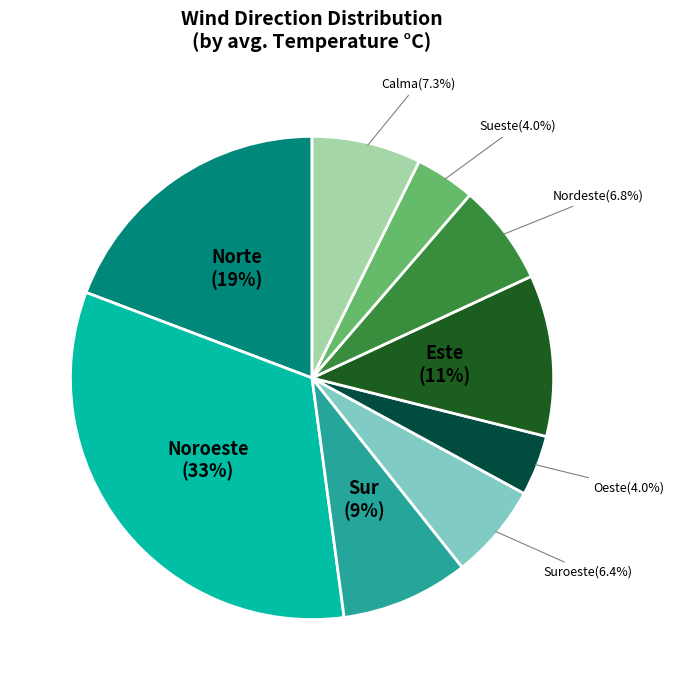

The Norte slice represents 29% of the pie. True or false?

False